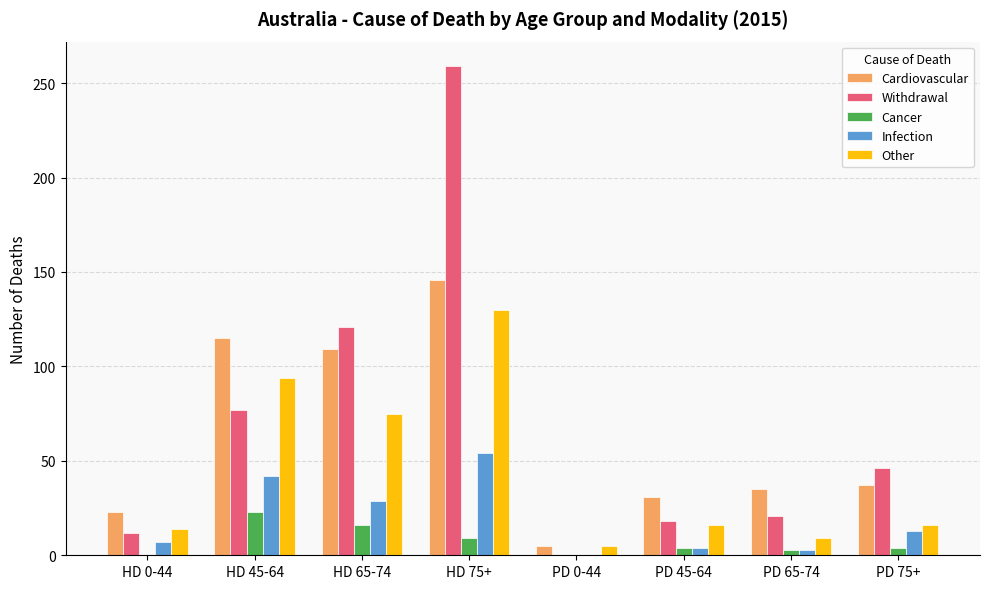

How many categories are shown in the chart?

8